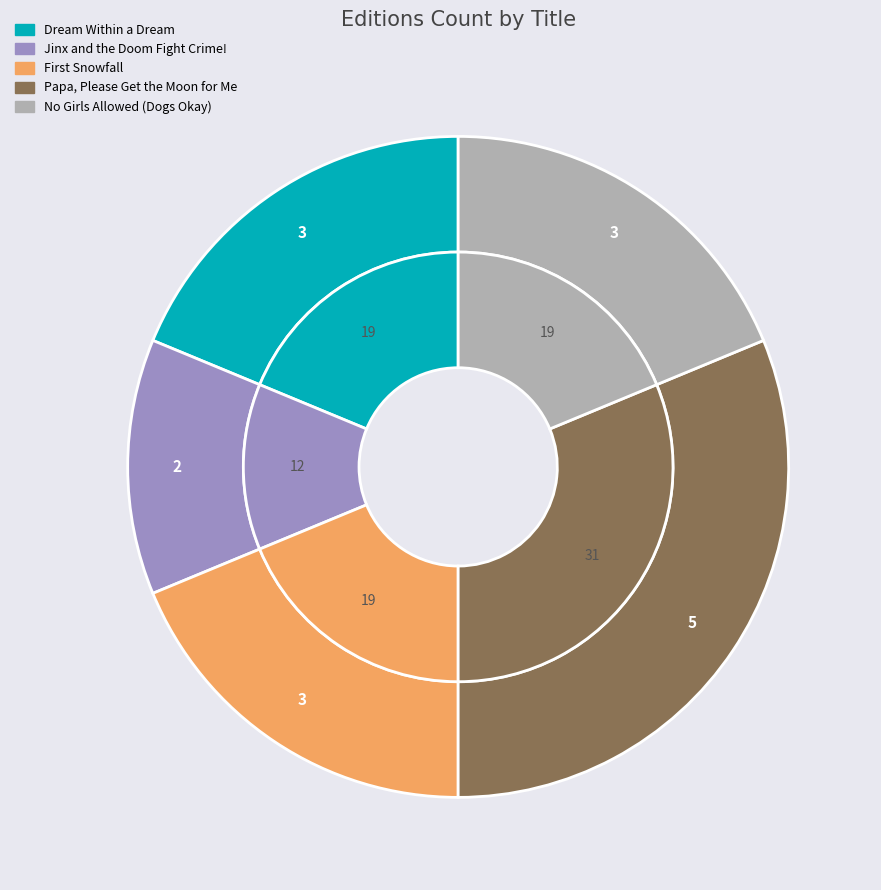

What percentage is the Dream Within a Dream slice, to the nearest percent?

19%